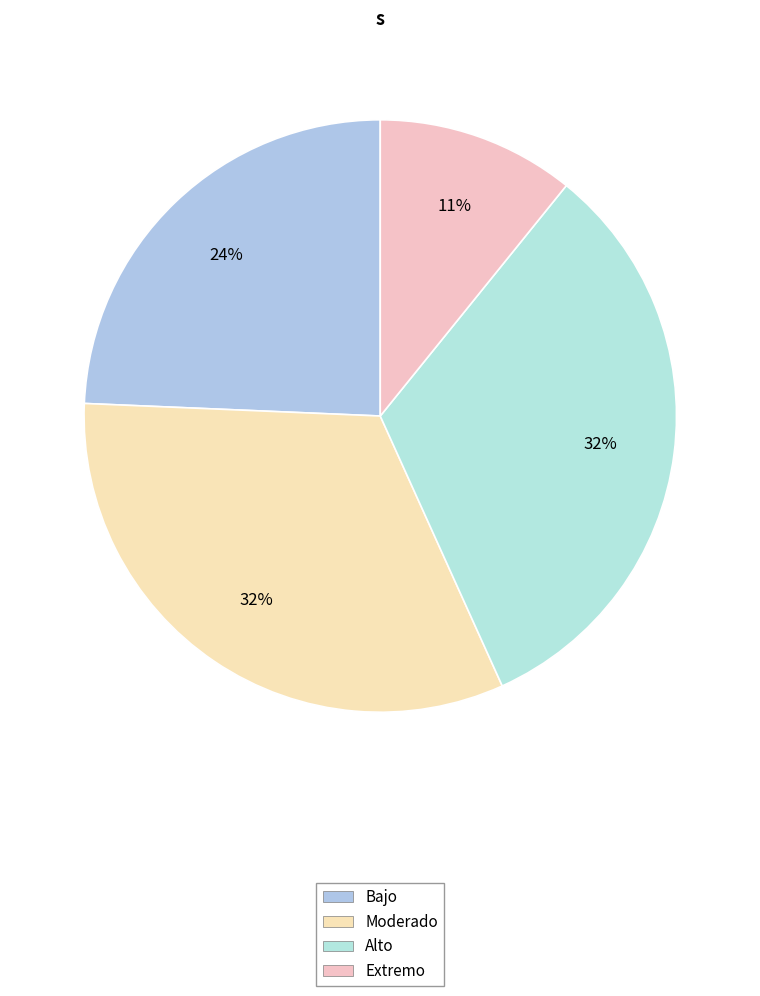

Is the sum of Moderado and Extremo greater than half?

No